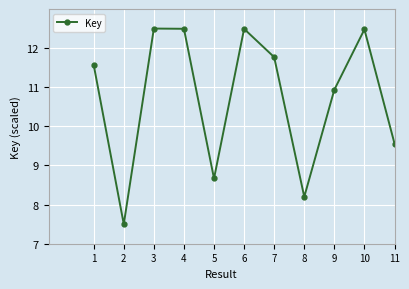

How many interior local valleys (lower than both neighbors) does the data have?

3